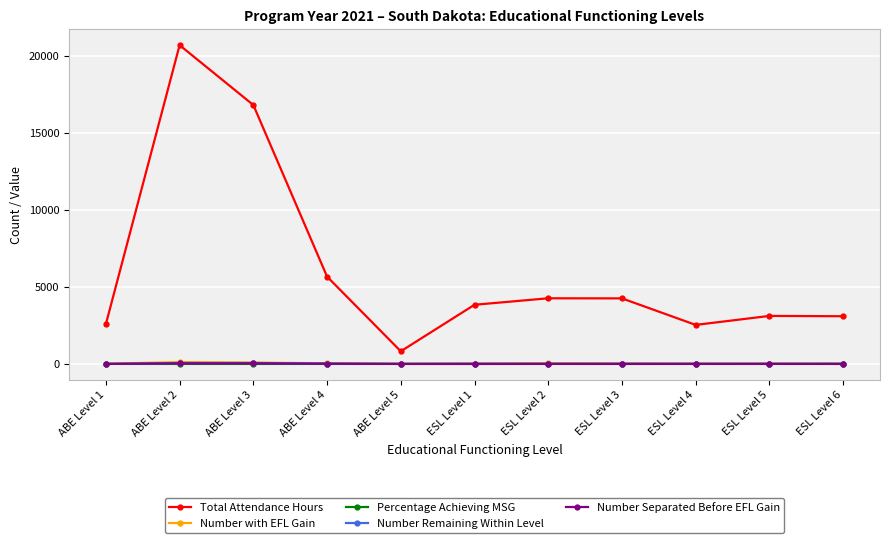

Which series has the largest total across all categories?

Total Attendance Hours